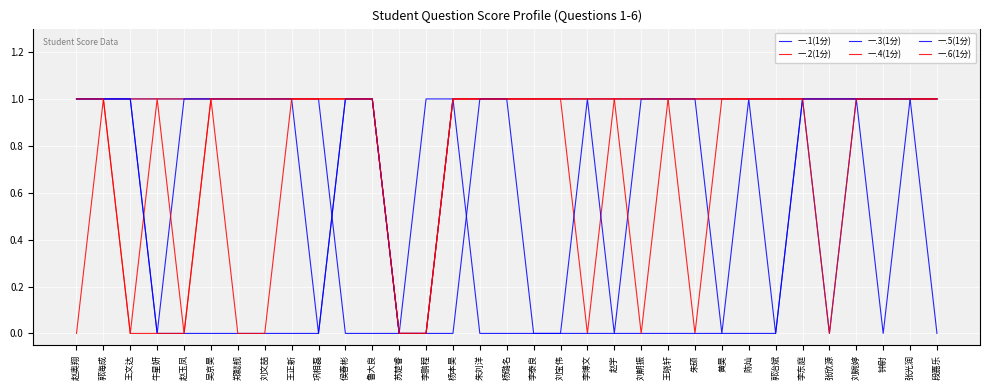

True or false: 一.2(1分) and 一.4(1分) intersect in this chart.

False